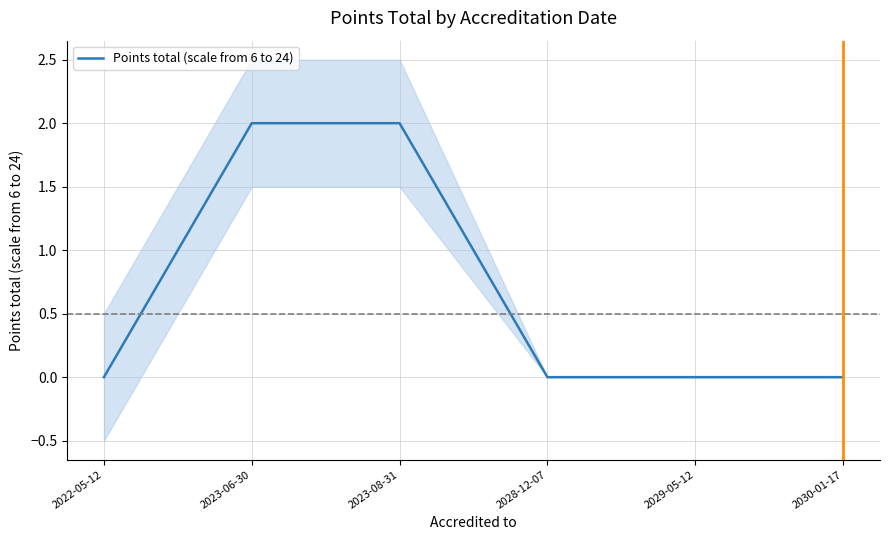

Reading right to left, transcribe all the data shown in this chart.

0	0	0	2	2	0